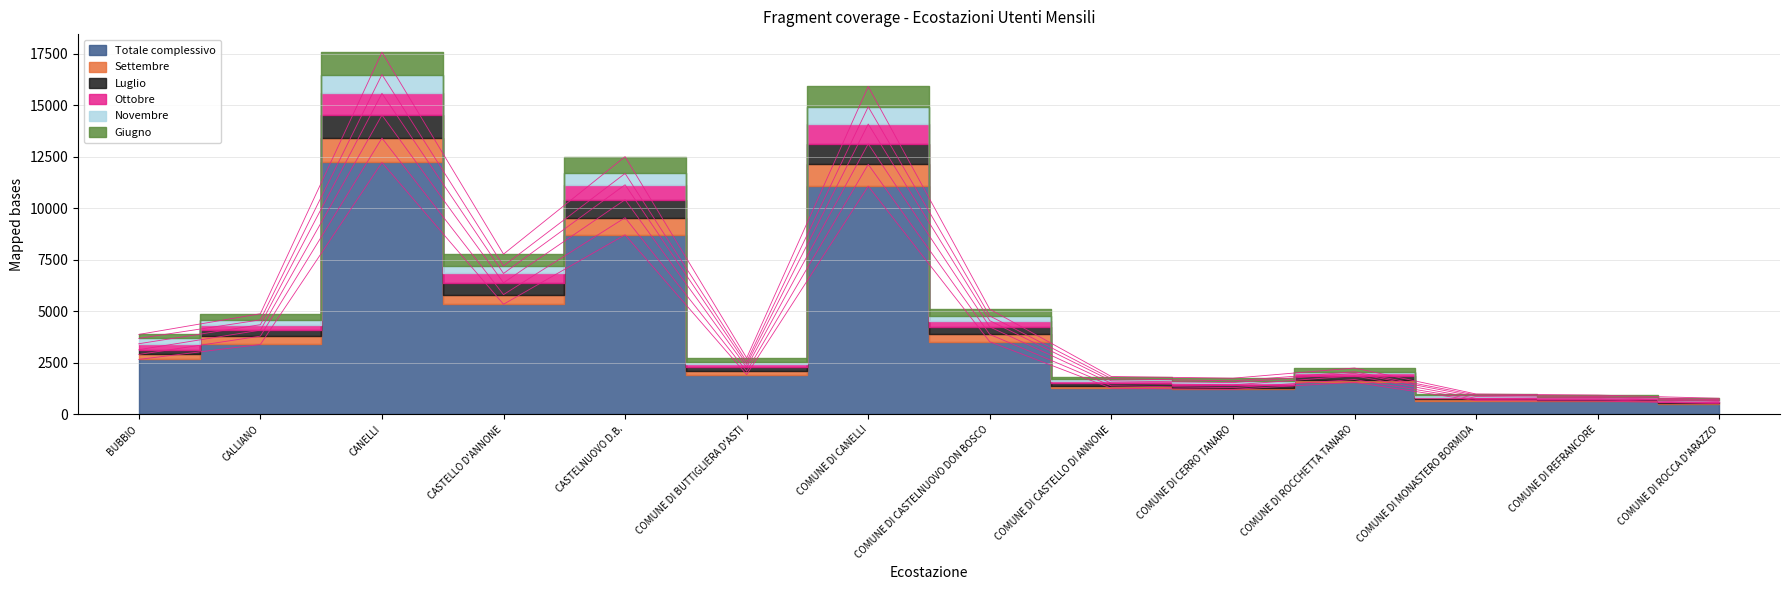

How many data points in Giugno are less than 3426?

7